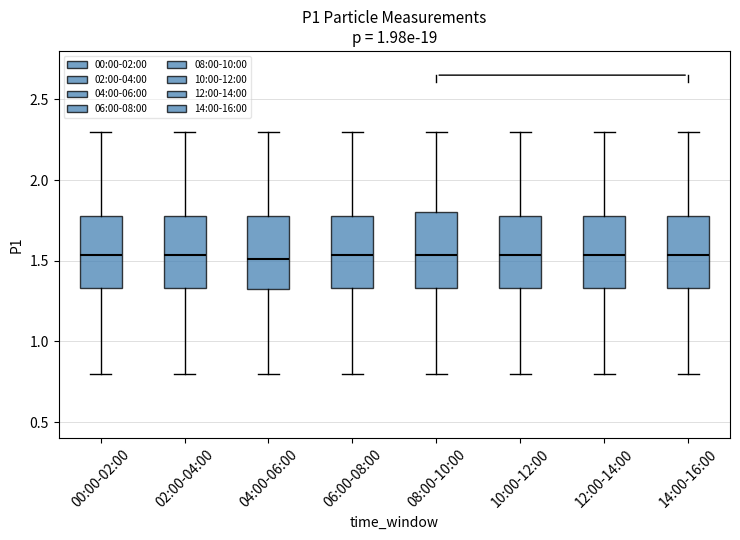

Where does the upper whisker of the box for 06:00-08:00 end on the y-axis? The values are not printed on the chart, so give them approximately, as read against the axis.

2.30